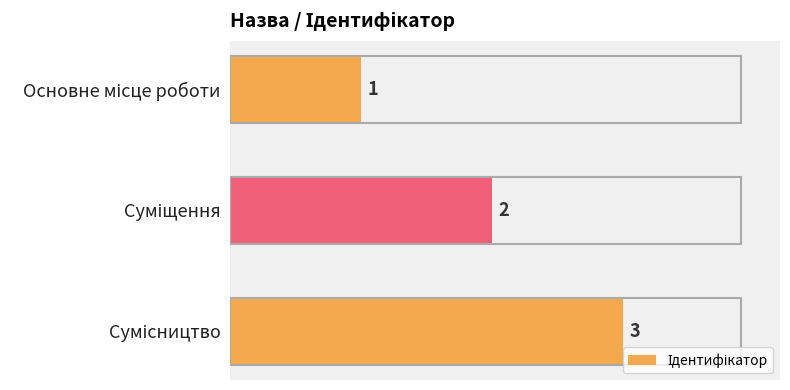

What is the difference between the second highest and minimum values?

1